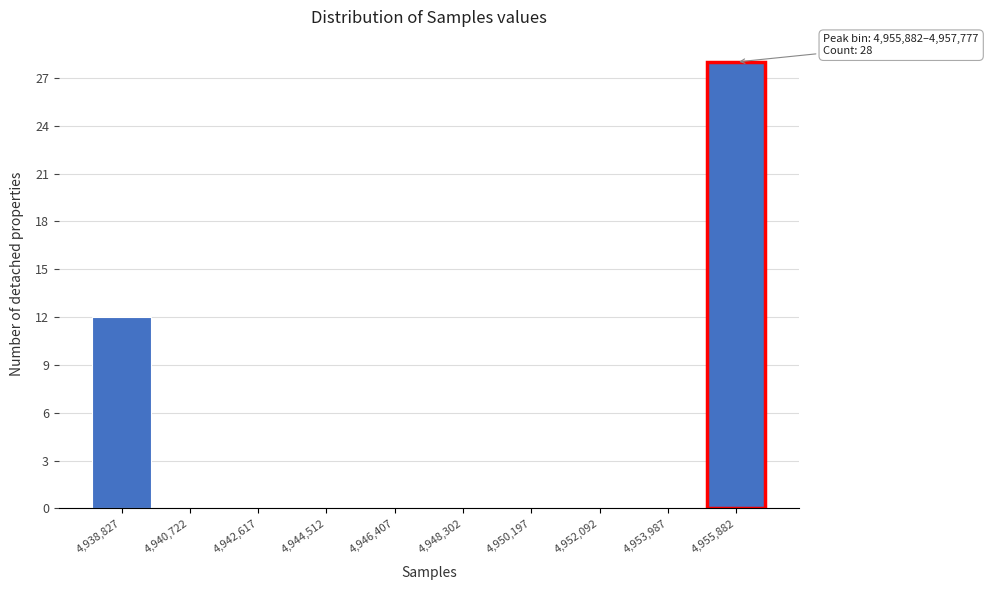

Reading left to right, list all the values displayed in this chart.

4,938,827=12	4,940,722=0	4,942,617=0	4,944,512=0	4,946,407=0	4,948,302=0	4,950,197=0	4,952,092=0	4,953,987=0	4,955,882=28